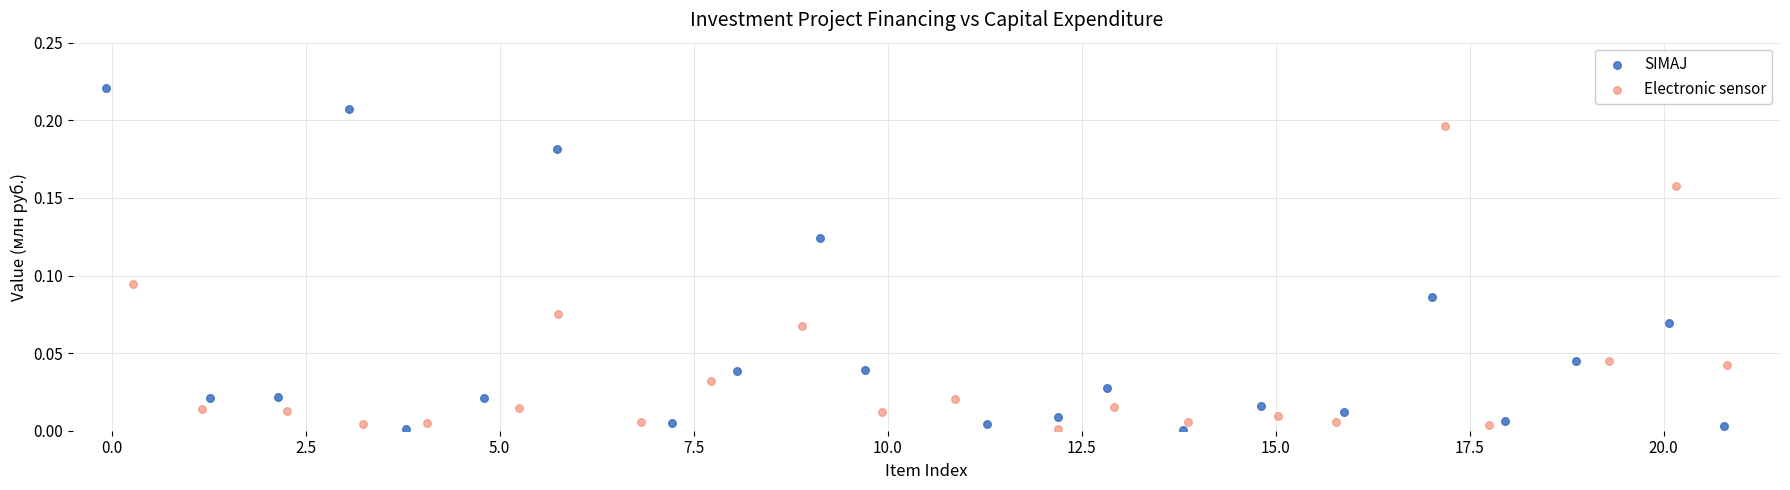

What are all the series names shown in the legend?

SIMAJ, Electronic sensor